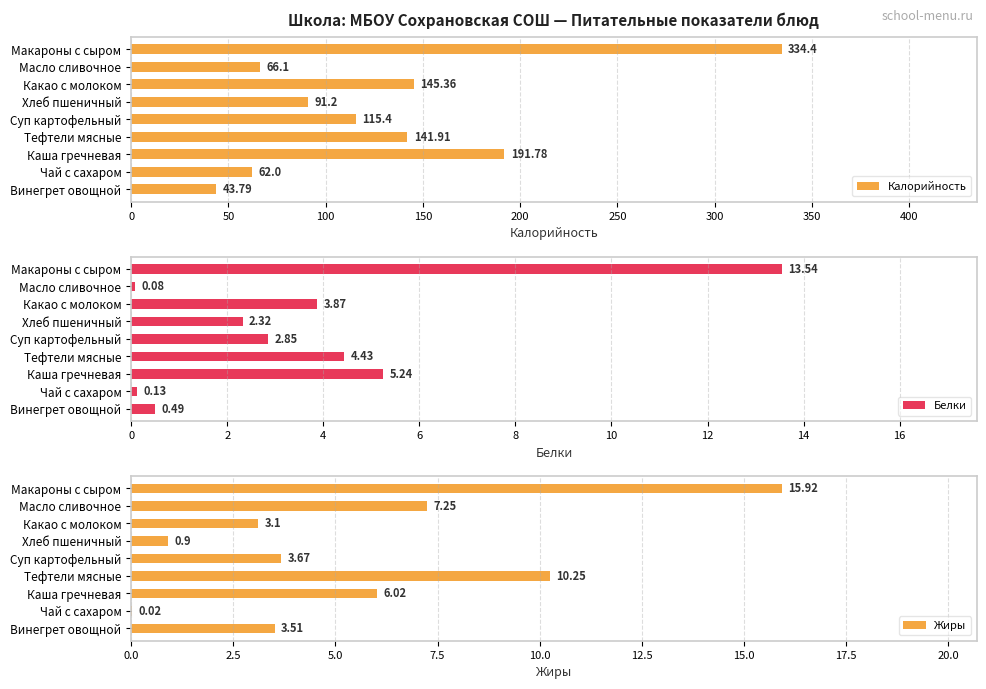

Is it true that Белки equals 1.4 at Какао с молоком?

False